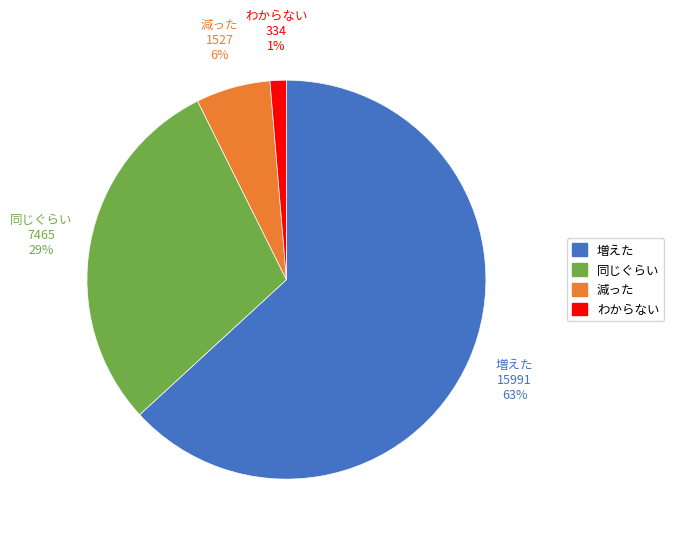

Do 同じぐらい and 増えた together represent more than half of the pie?

Yes